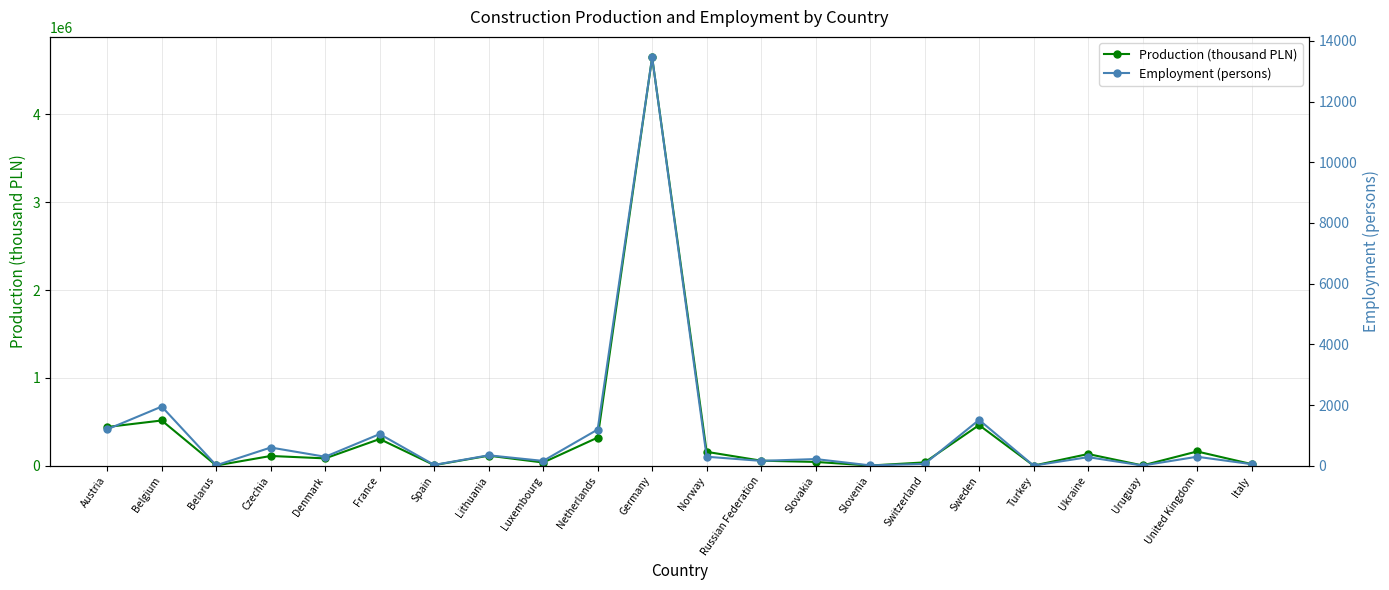

What is the difference between the highest and lowest values at Austria?

439657.0